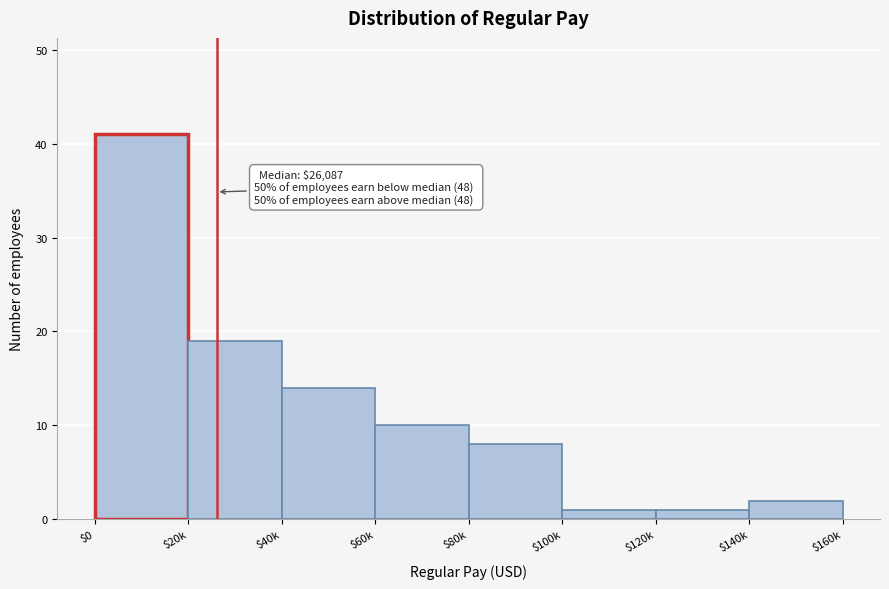

Reading right to left, extract all data points from this chart.

2	1	1	8	10	14	19	41